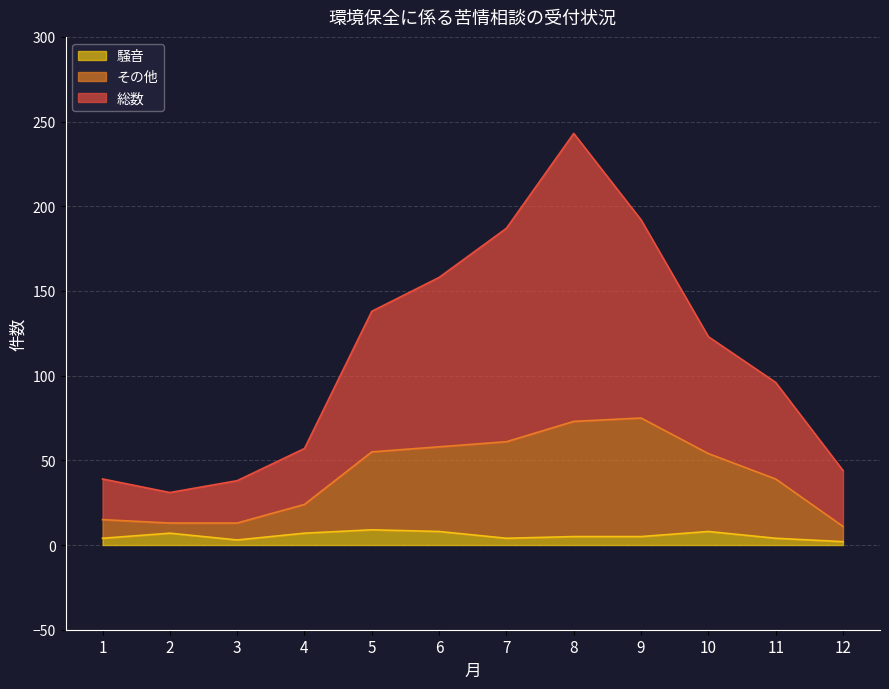

What is the difference between the highest and lowest values at 2?

24